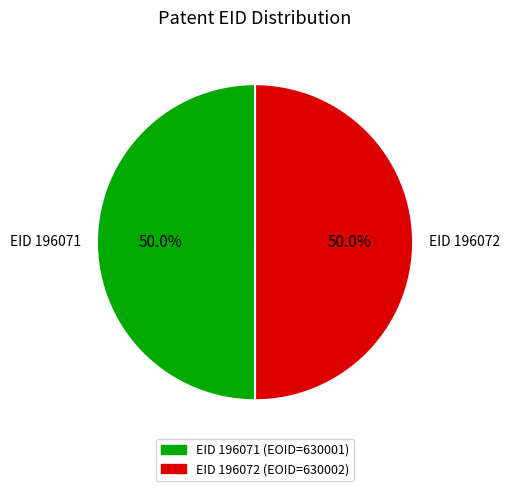

How many slices are in this pie chart?

2